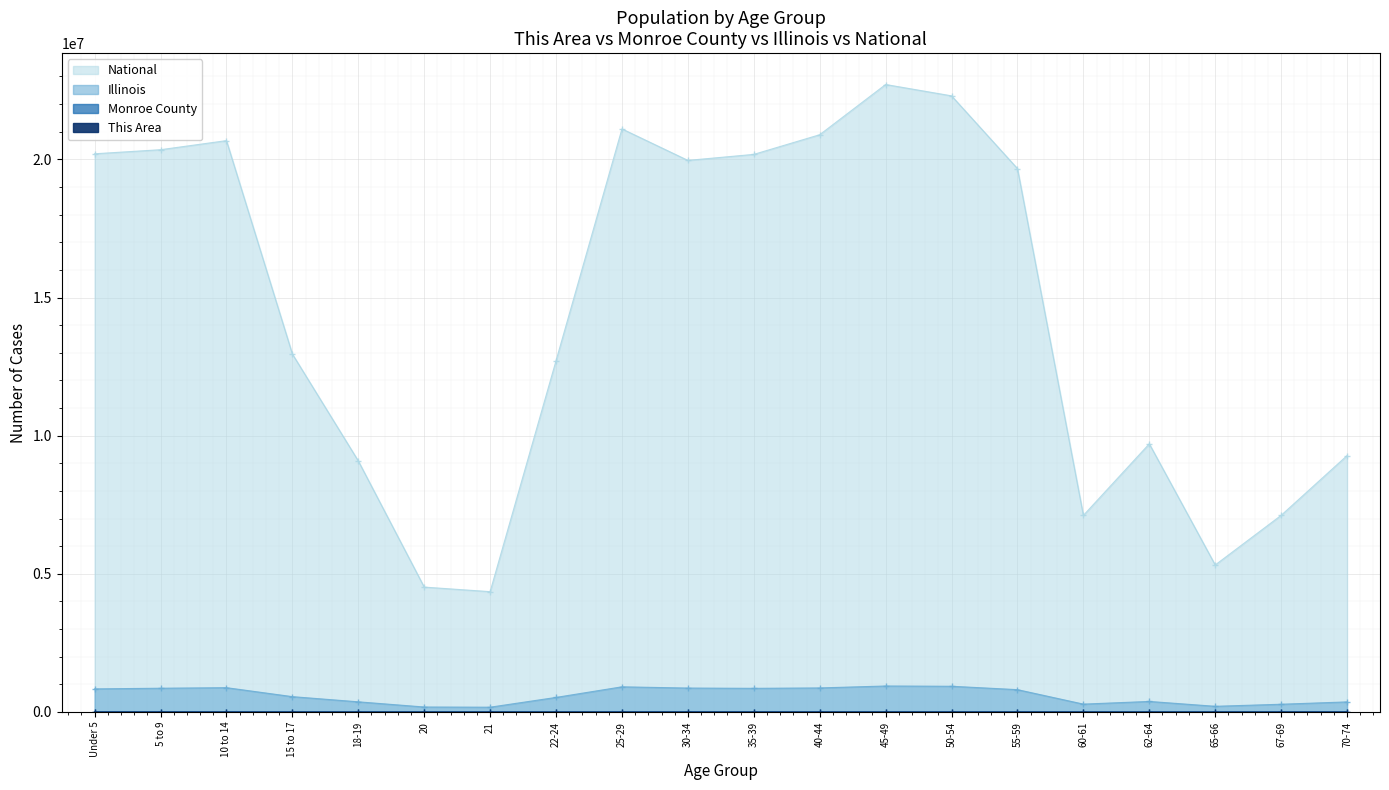

How many lines are shown in the chart?

4